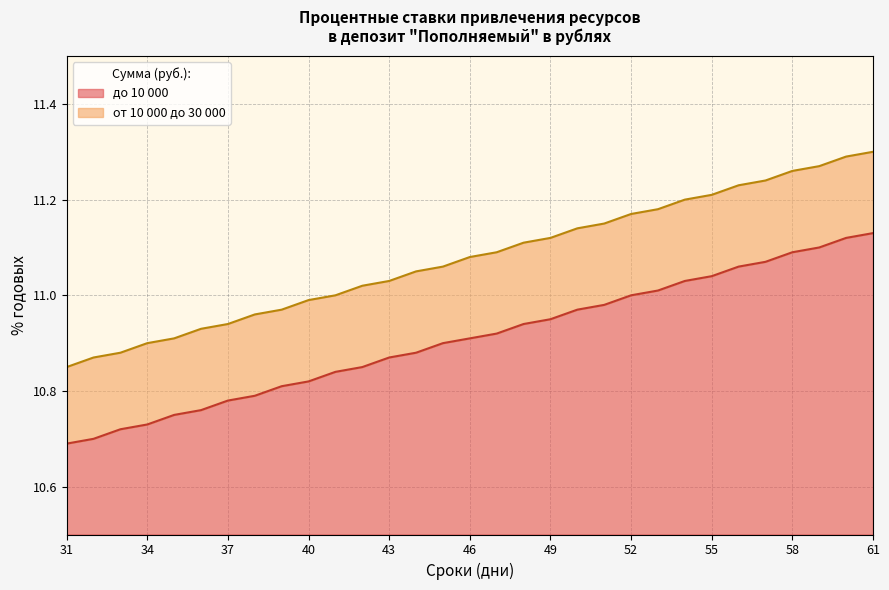

Reading right to left, extract all data points from this chart.

до 10 000: 11.1	11.1	11.1	11.1	11.1	11.1	11.0	11.0	11.0	11.0	11.0	11.0	10.9	10.9	10.9	10.9	10.9	10.9	10.9	10.8	10.8	10.8	10.8	10.8	10.8	10.8	10.8	10.7	10.7	10.7	10.7
от 10 000 до 30 000: 11.3	11.3	11.3	11.3	11.2	11.2	11.2	11.2	11.2	11.2	11.2	11.1	11.1	11.1	11.1	11.1	11.1	11.1	11.0	11.0	11.0	11.0	11.0	11.0	10.9	10.9	10.9	10.9	10.9	10.9	10.8